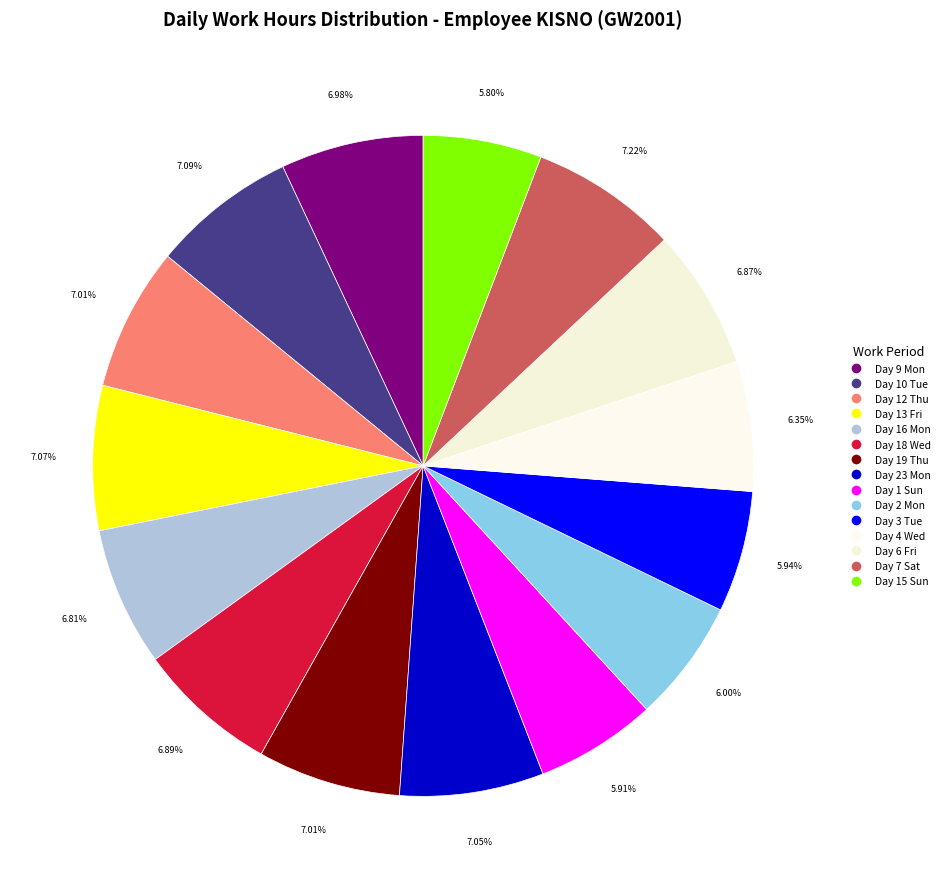

Count the number of slices in the pie.

15